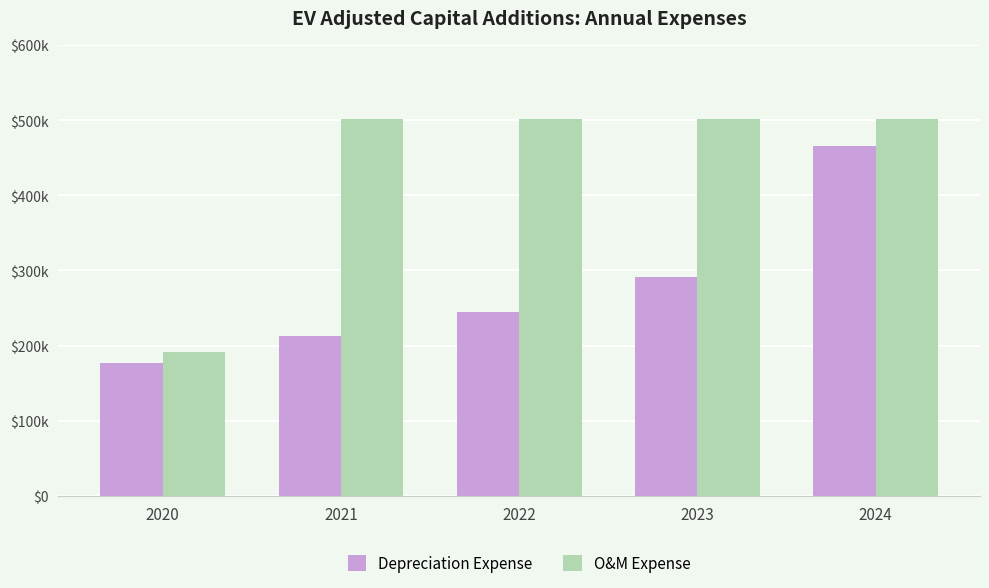

Rank the series by their maximum value, from highest to lowest.

O&M Expense, Depreciation Expense